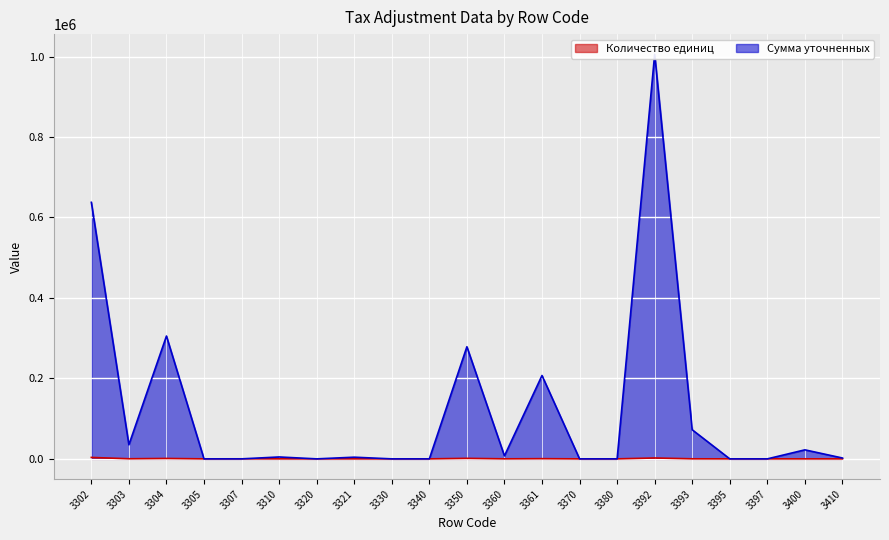

At which label does Сумма уточненных first exceed 4157?

3302